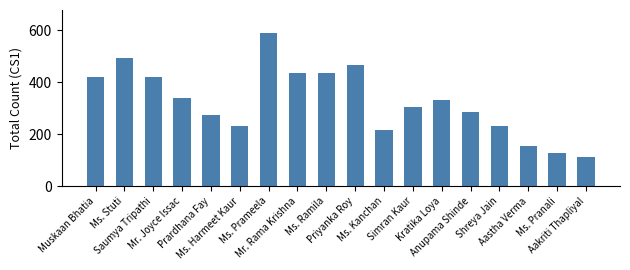

The chart shows a value of 154 at Aastha Verma. True or false?

True